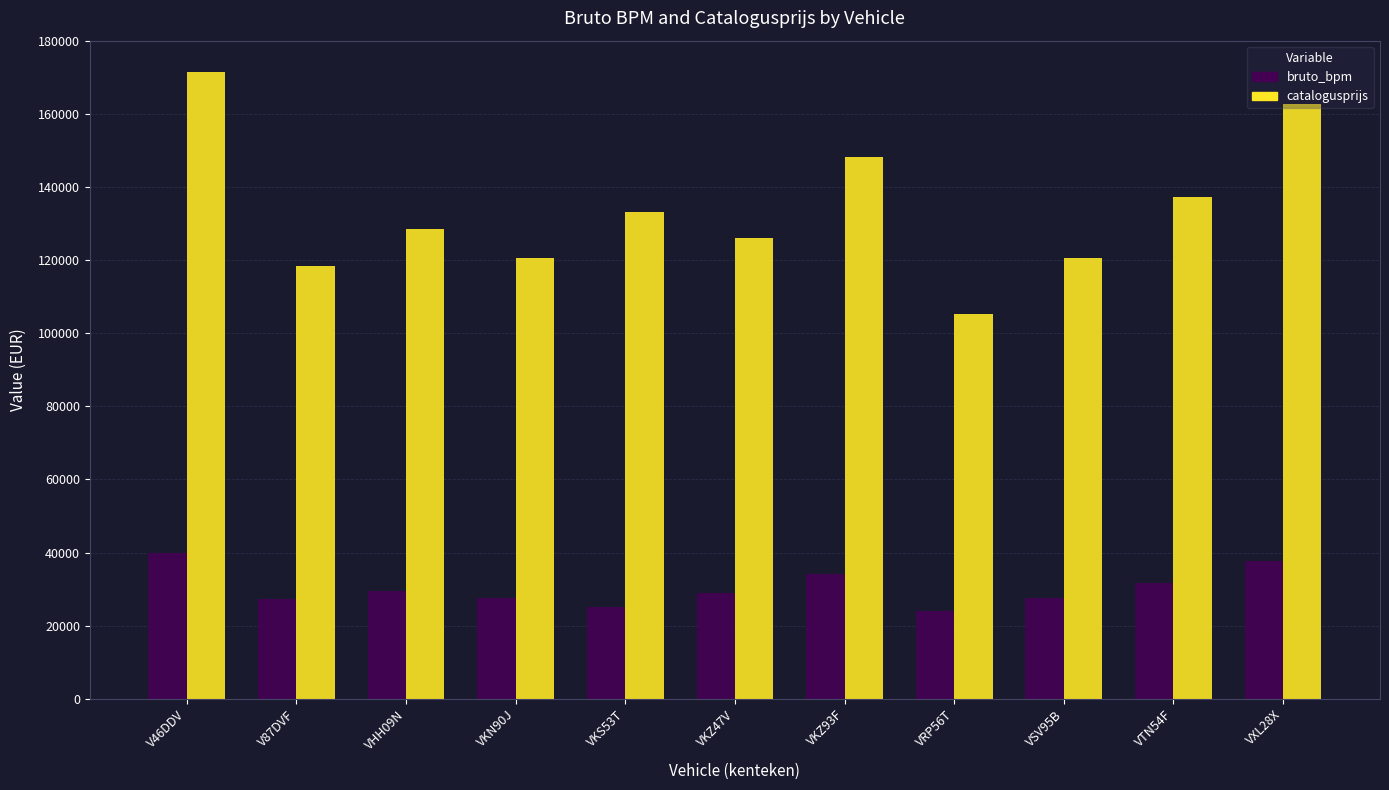

What are all the series names shown in the legend?

bruto_bpm, catalogusprijs